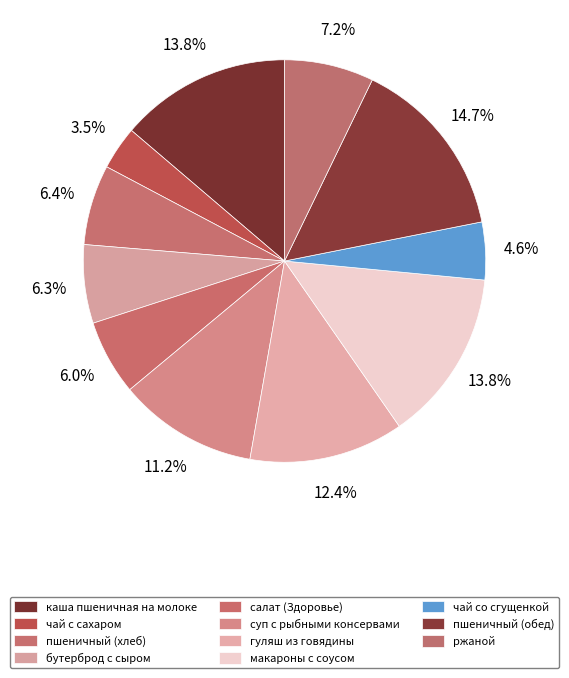

What is the change in value from пшеничный (обед) to ржаной?

-112